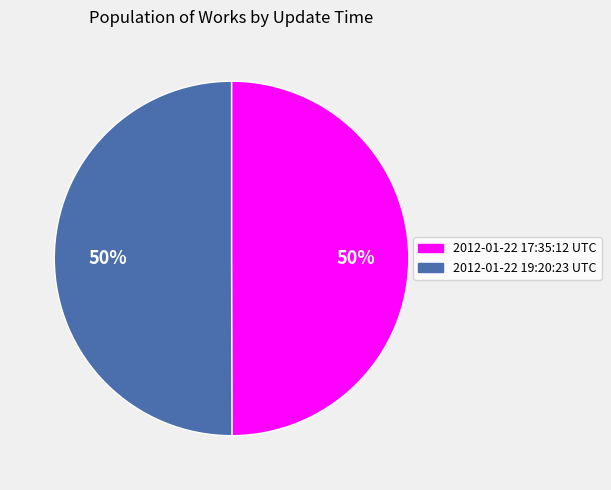

Is it true that 2012-01-22 19:20:23 UTC is 50% of the pie?

True